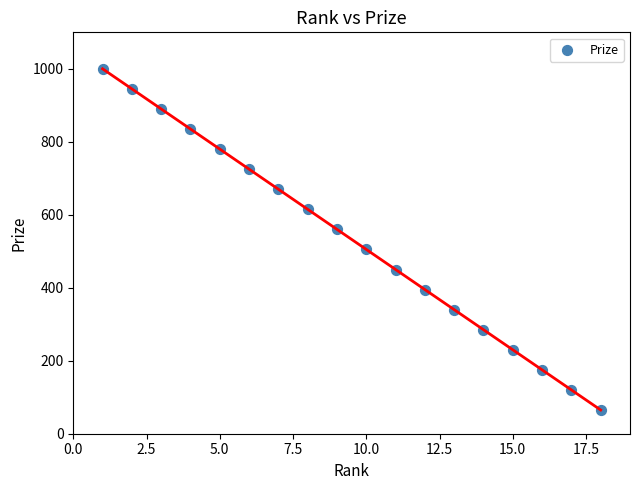

What is the range of Y values (max minus min)?

935